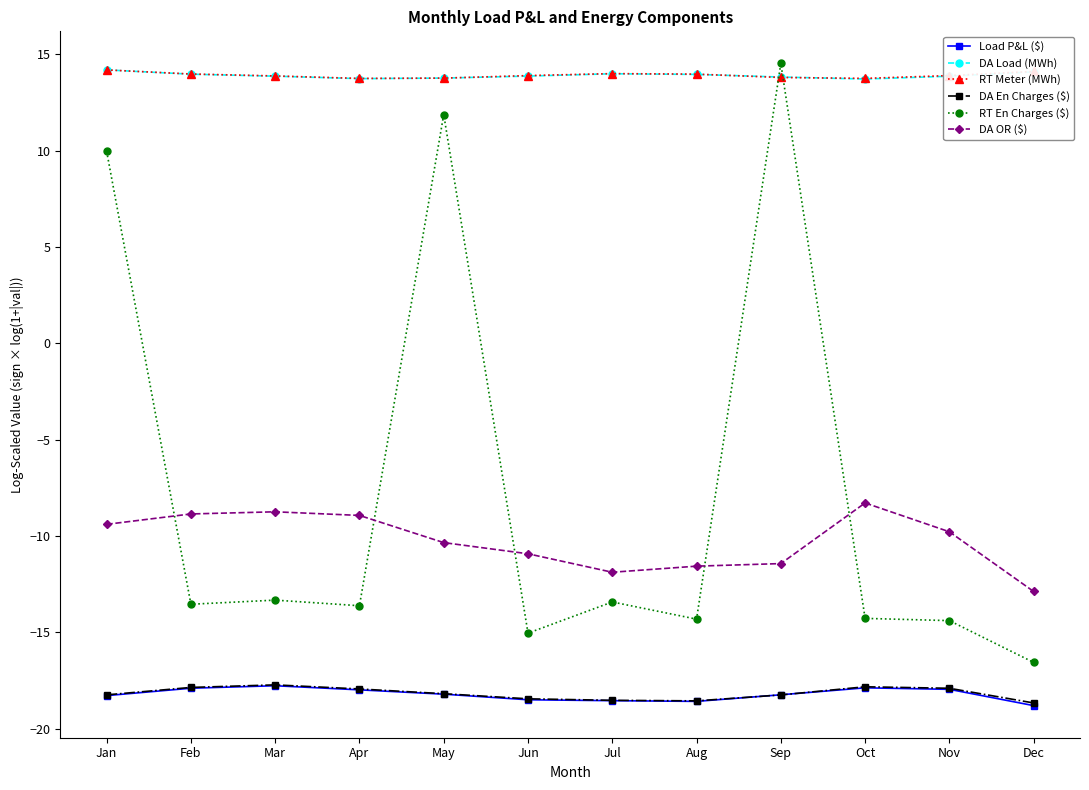

Between Jul and Dec, which series saw the biggest shift?

RT En Charges ($)